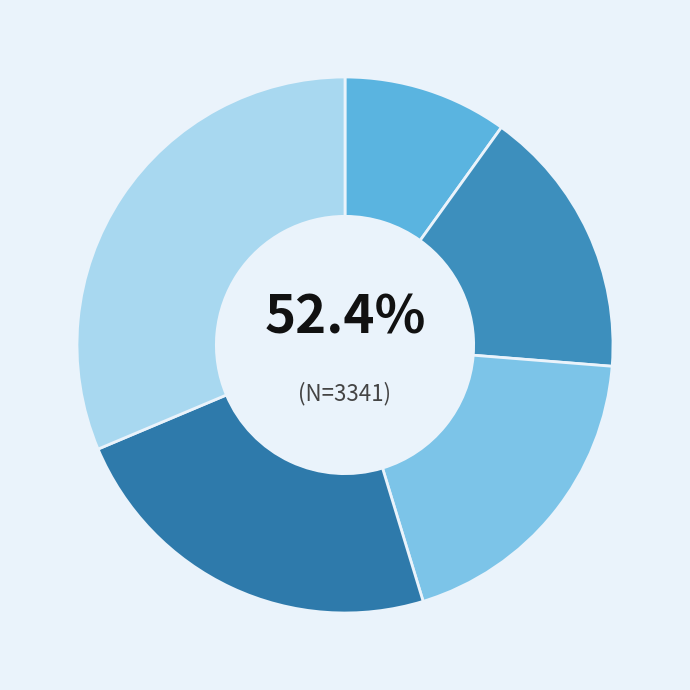

Between 4-jährige EFZ-Ausbildungen and EBA-Ausbildungen, which is larger?

4-jährige EFZ-Ausbildungen